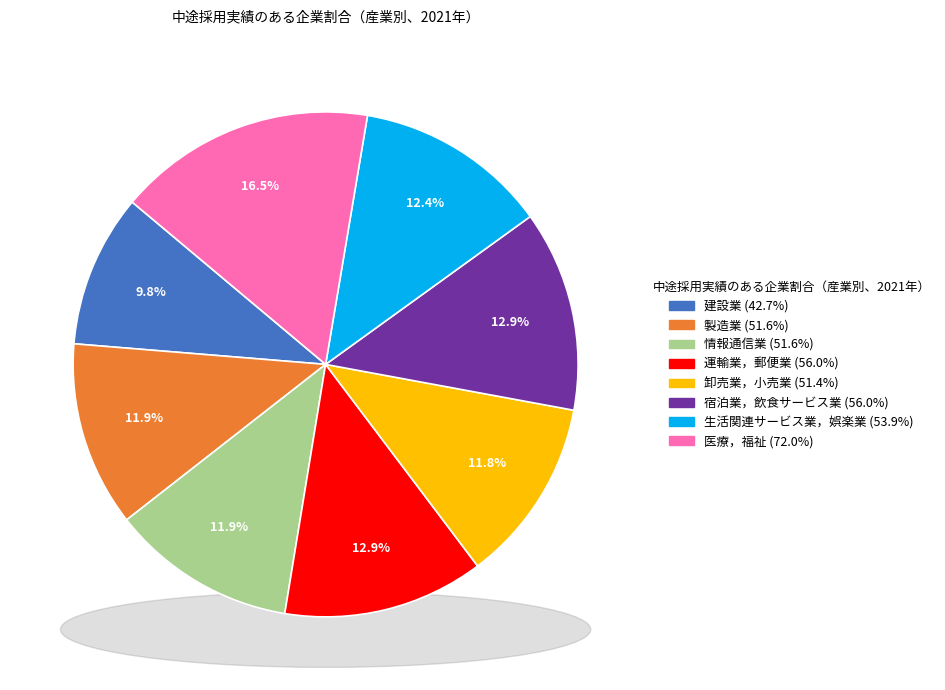

Do 宿泊業，飲食サービス業 and 卸売業，小売業 together represent more than half of the pie?

No